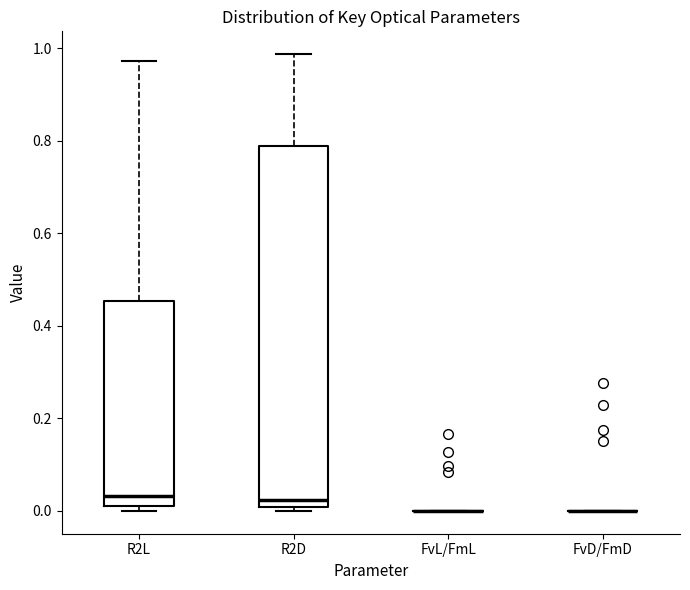

Reading left to right, transcribe this box plot: for each box, give where its median line is, the range the box spans, and where its two whiskers end, as read against the y-axis. The values are not printed on the chart, so give them approximately, as read against the axis.

R2L: median 0.04, box 0.00 to 0.46, whiskers 0.00 (just below the box's lower edge) to 0.98
R2D: median 0.02, box 0.00 to 0.78, whiskers 0.00 (just below the box's lower edge) to 0.98
FvL/FmL: box collapsed to a line at 0.00, whiskers 0.00 to 0.00
FvD/FmD: box collapsed to a line at 0.00, whiskers 0.00 to 0.00